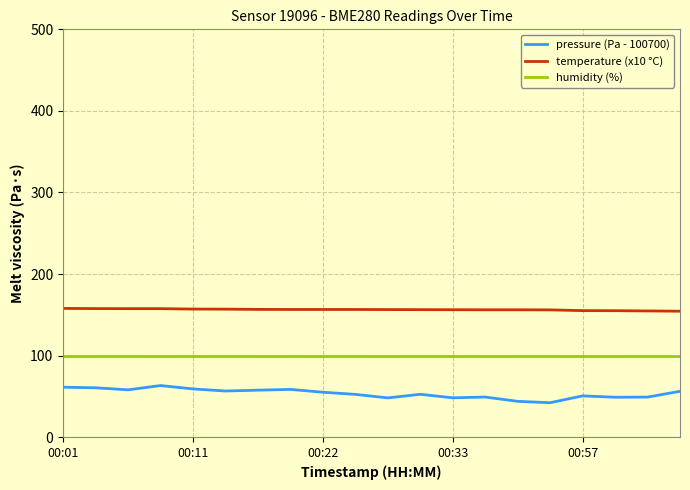

List the series in order of their peak value, highest first.

temperature (x10 °C), humidity (%), pressure (Pa - 100700)